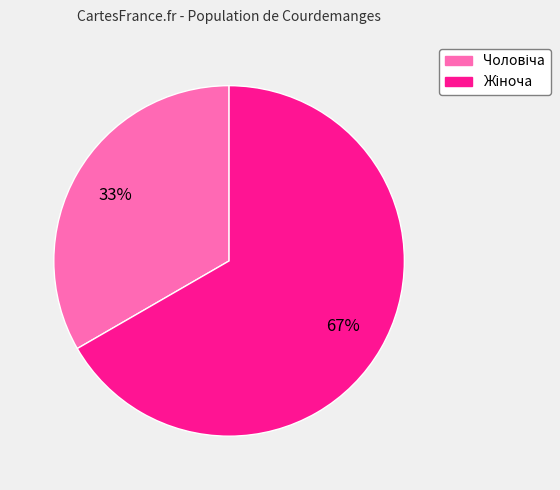

To the nearest percent, what is the average slice percentage?

50%